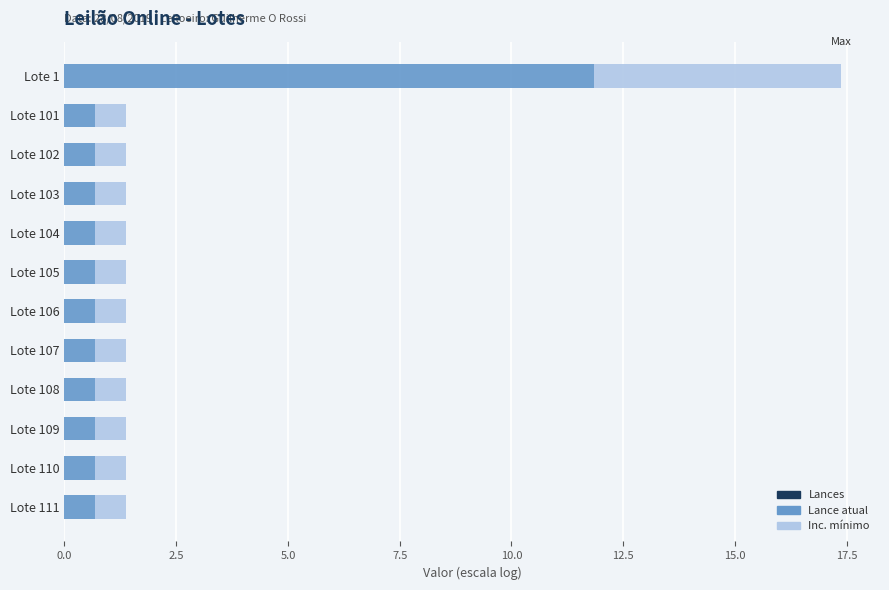

What is the highest value of the Lance atual series?

11.8